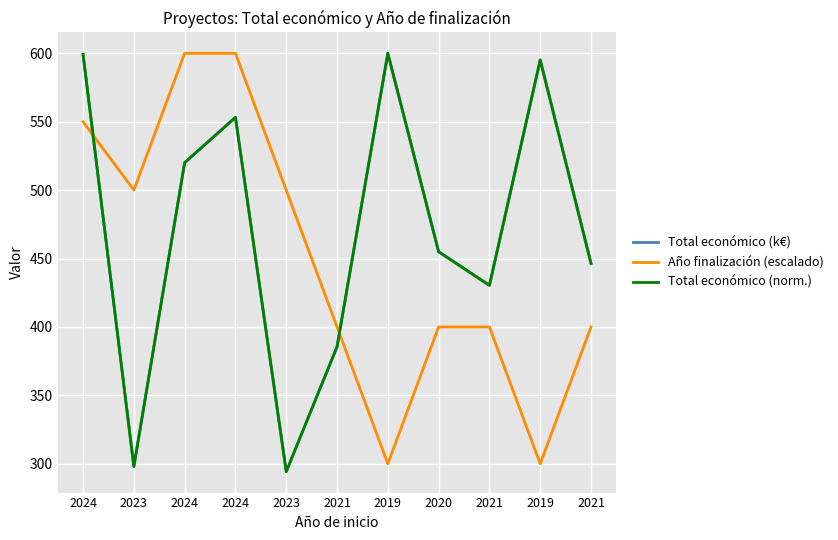

What value does the Total económico (k€) series have at 2021?

430.4